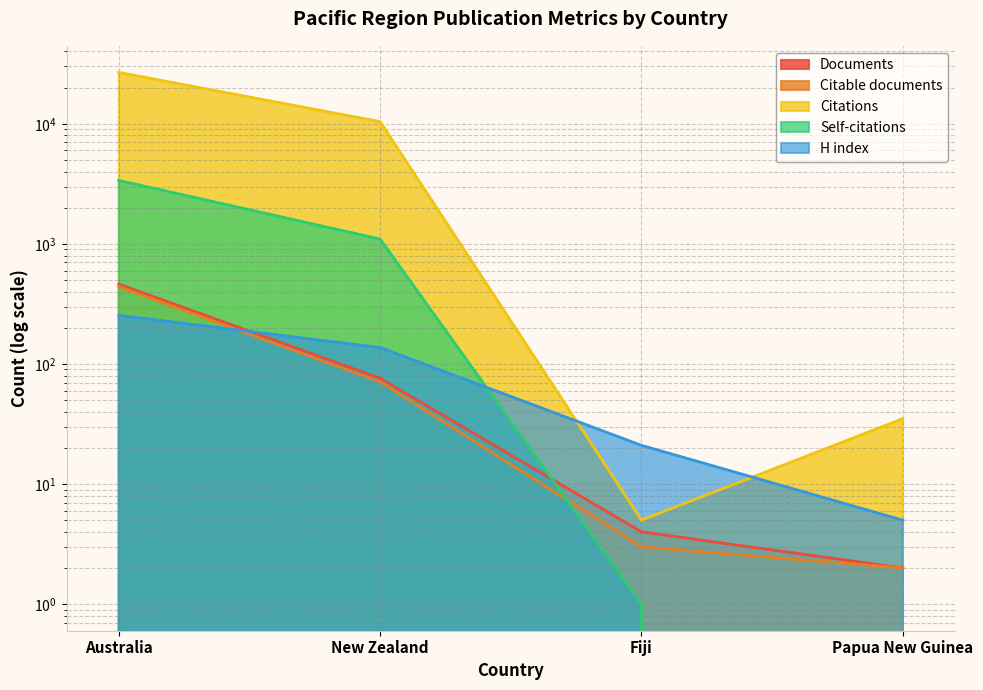

Is it true that Documents equals 76 at New Zealand?

True